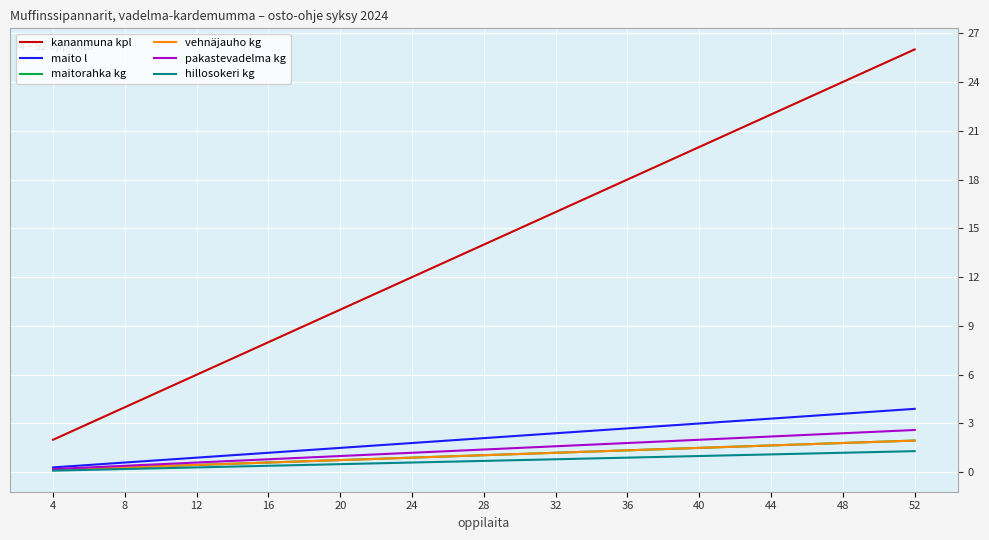

Does the chart display data point markers on the line(s)?

No